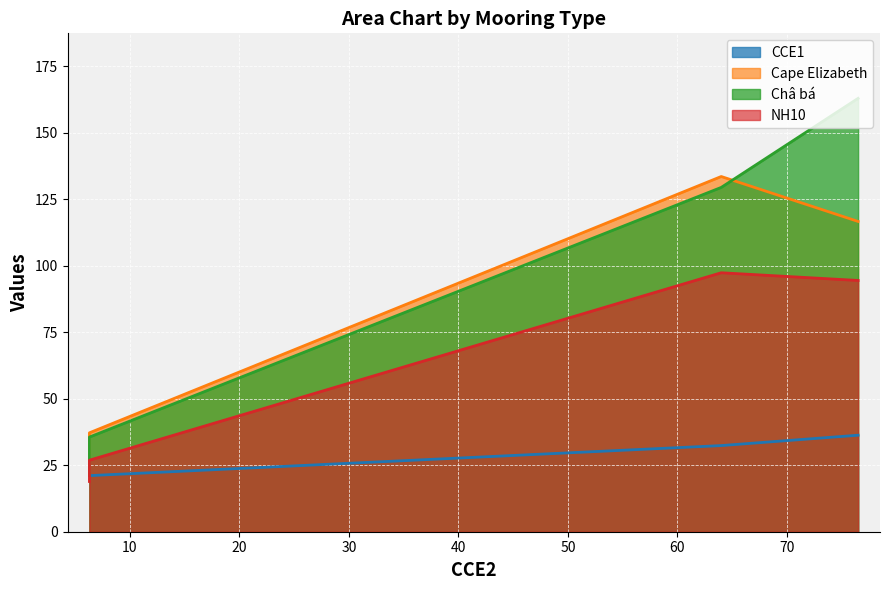

Which series has the largest total across all categories?

Châ bá